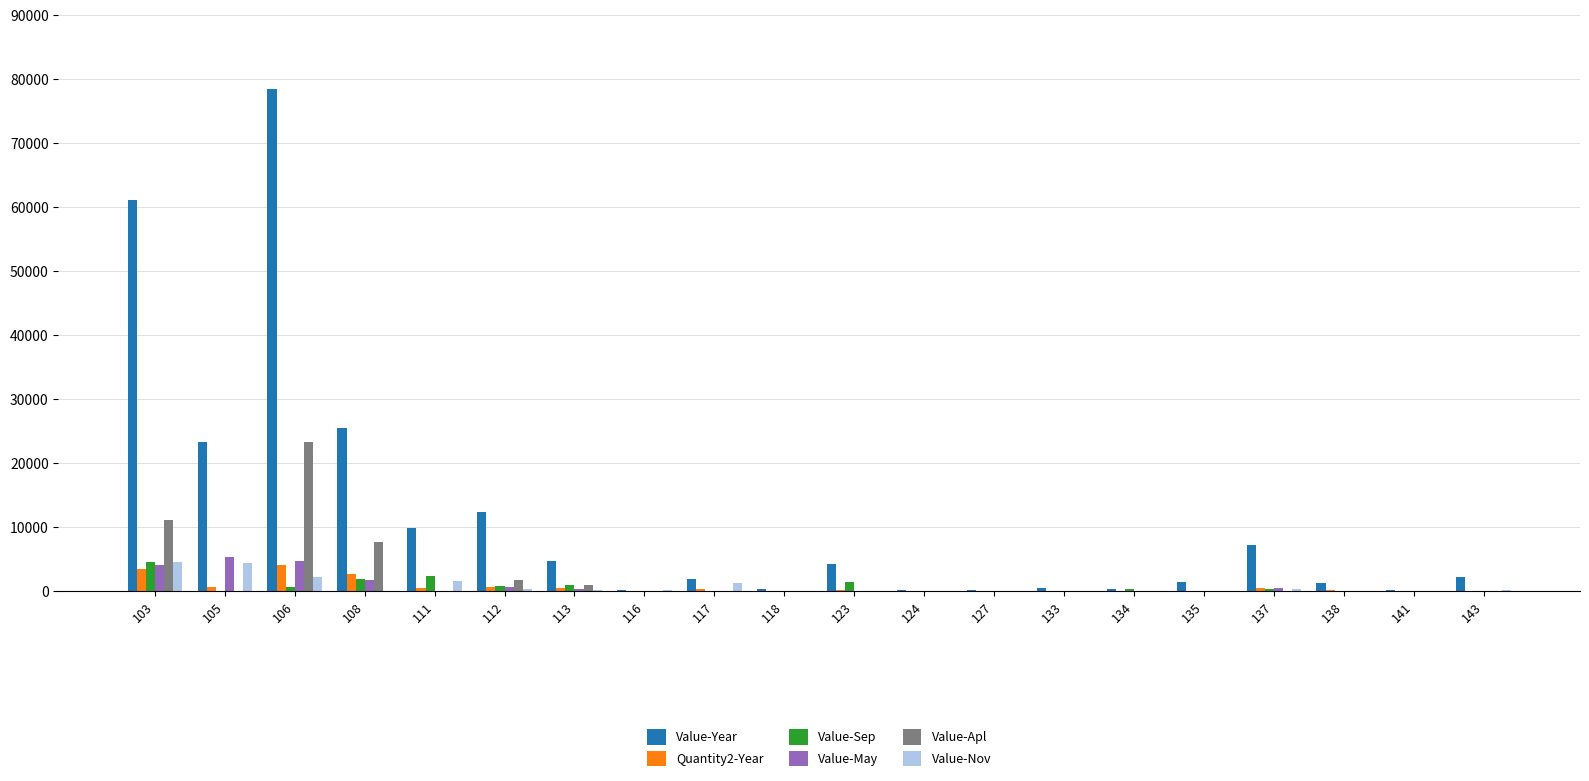

What is the sum of all Quantity2-Year values?

13943